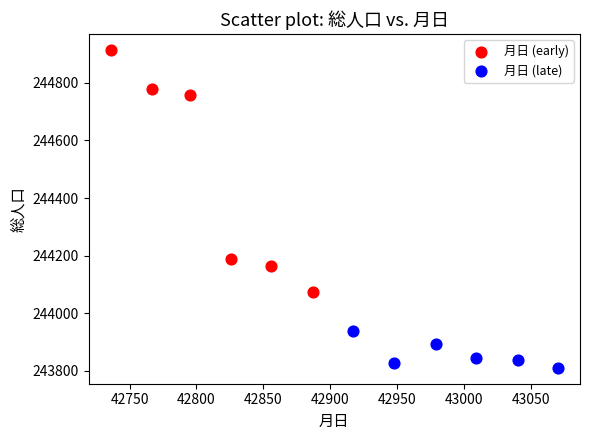

Which series contains the lowest Y value?

月日 (late)